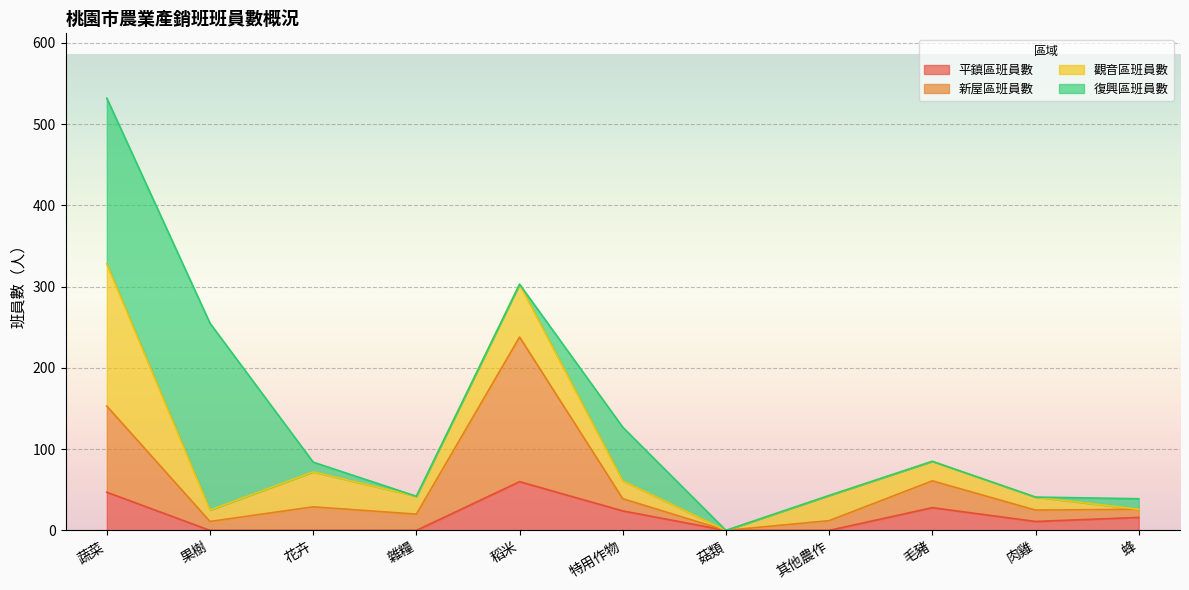

What is the maximum value for 平鎮區班員數?

60